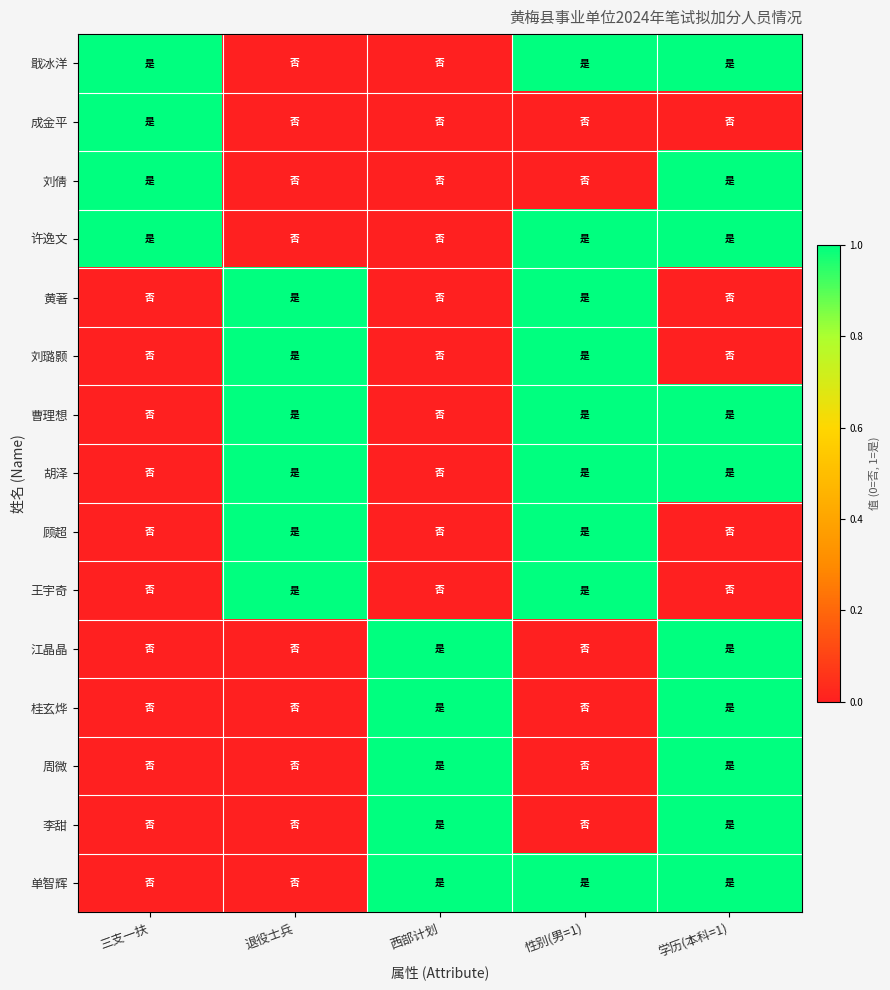

List the series in order of their peak value, highest first.

戢冰洋, 成金平, 刘倩, 许逸文, 黄著, 刘璐颢, 曹理想, 胡泽, 顾超, 王宇奇, 江晶晶, 桂玄烨, 周微, 李甜, 单智辉